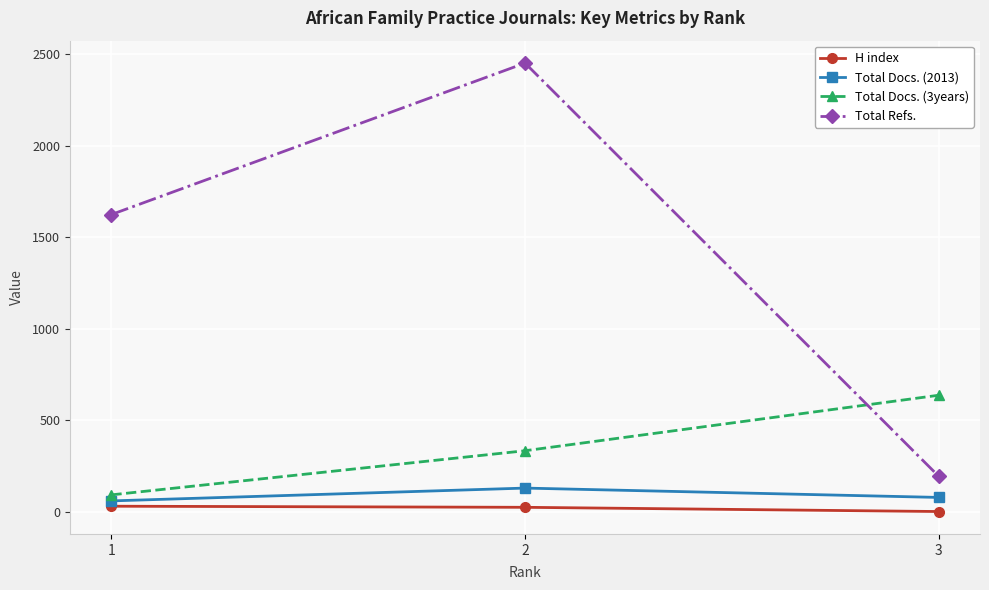

Is the value of Total Refs. at 3 greater than the value of Total Docs. (3years) at 1?

Yes